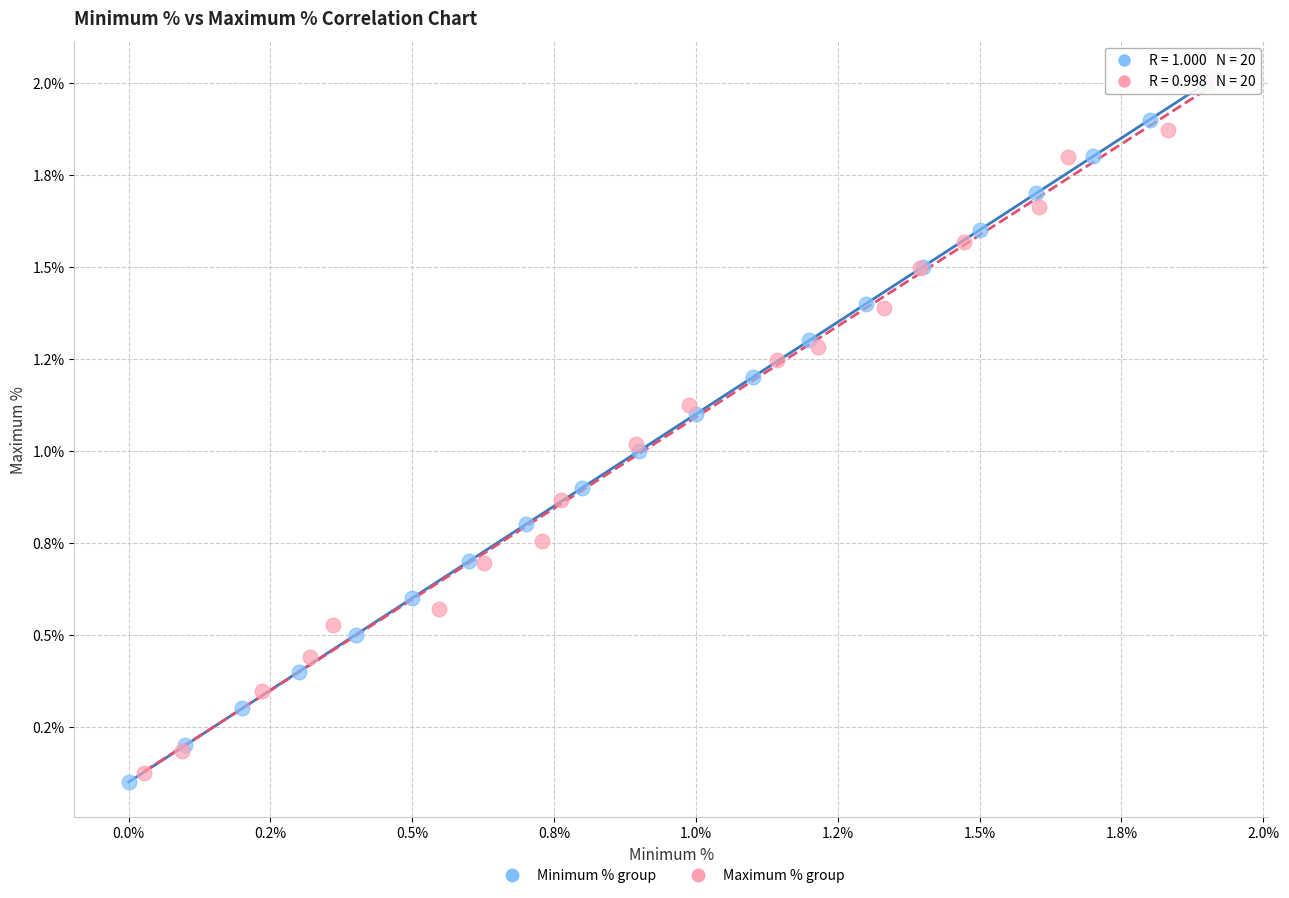

What are all the series names shown in the legend?

Minimum % group, Maximum % group